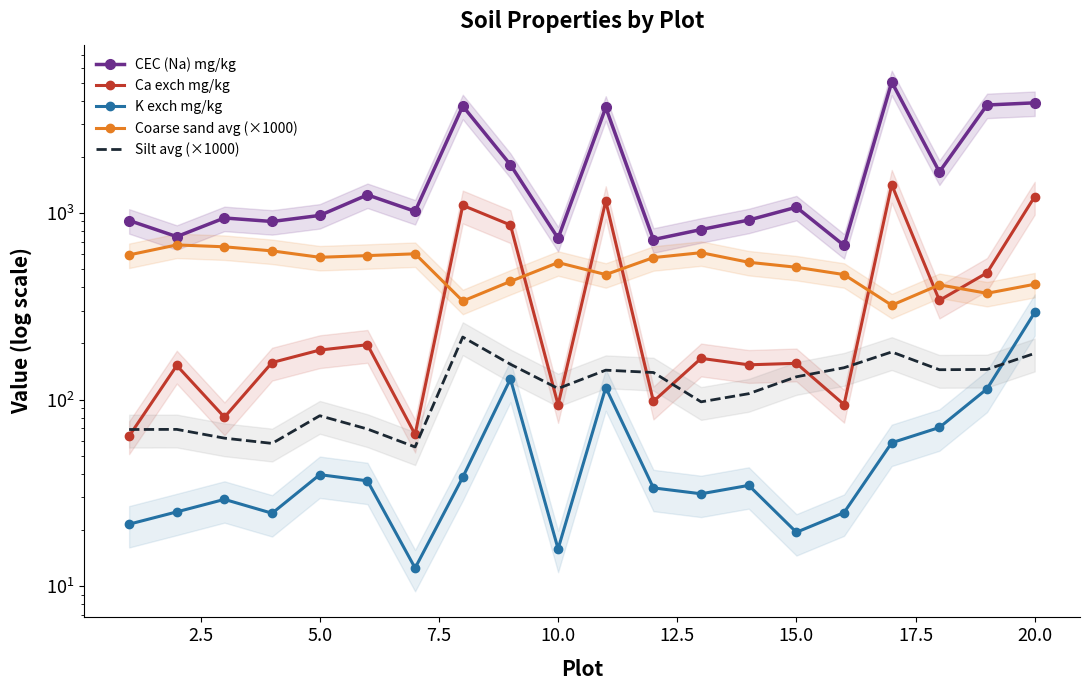

True or false: Ca exch mg/kg and K exch mg/kg intersect in this chart.

False